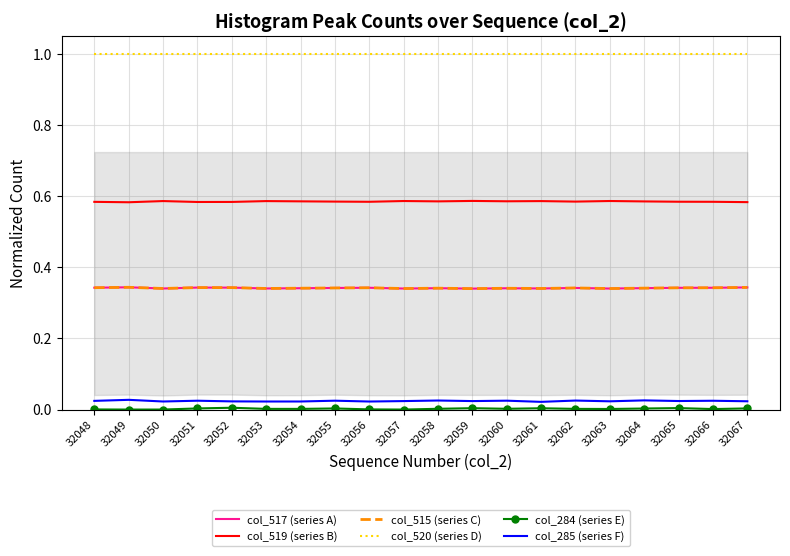

What is the value of the col_517 (series A) point at the 1st from the left?

0.3